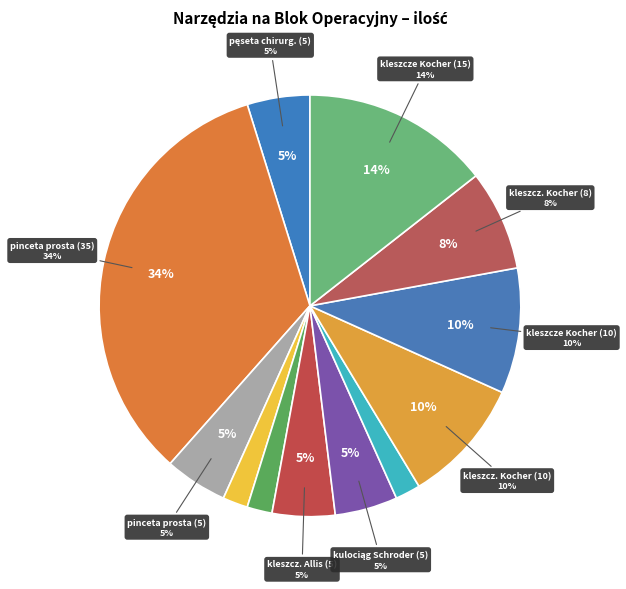

What is the largest slice in the pie chart?

pinceta chirurgiczna prosta (35)